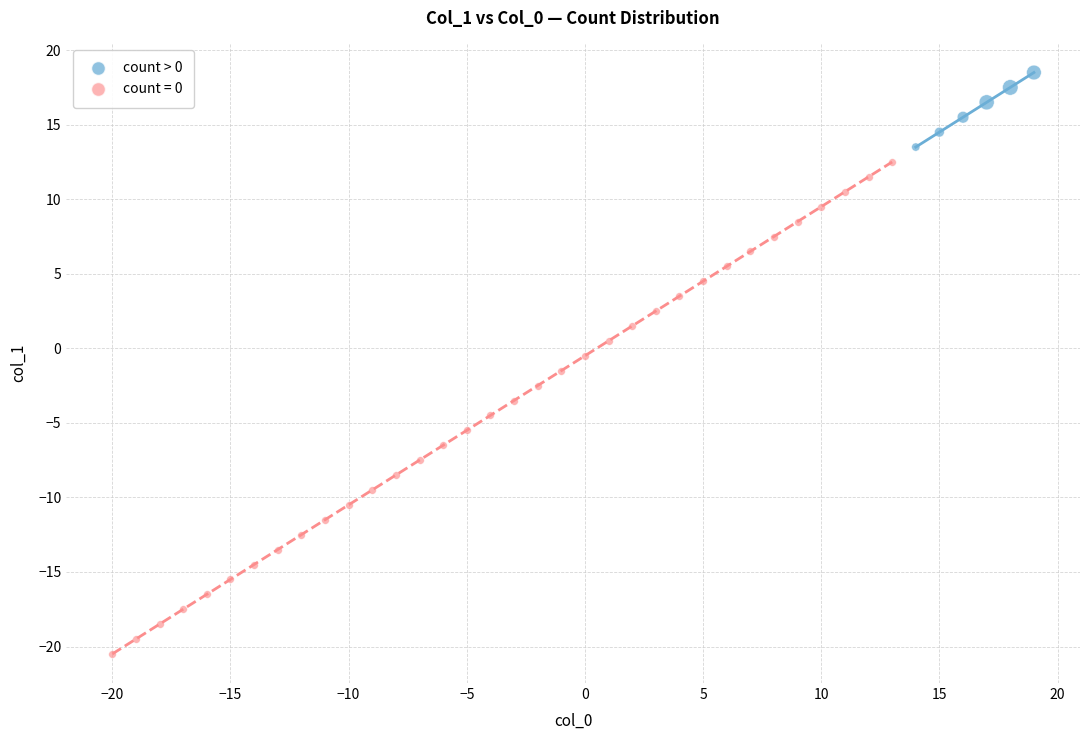

Which series contains the highest Y value?

count > 0